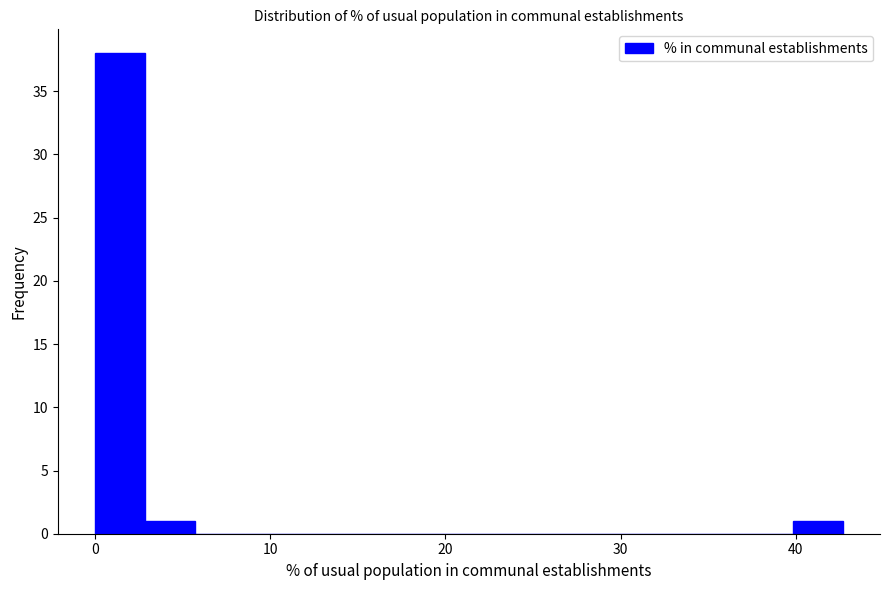

Read against the x-axis, roughly where is the centre of the tallest bar?

1